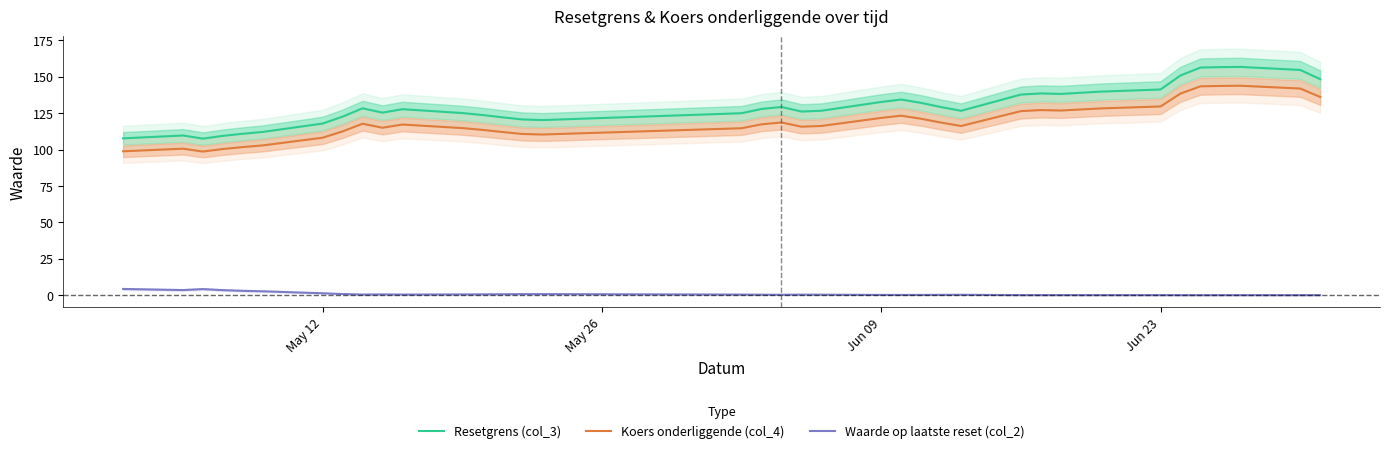

True or false: Koers onderliggende (col_4) and Resetgrens (col_3) cross at least once.

False